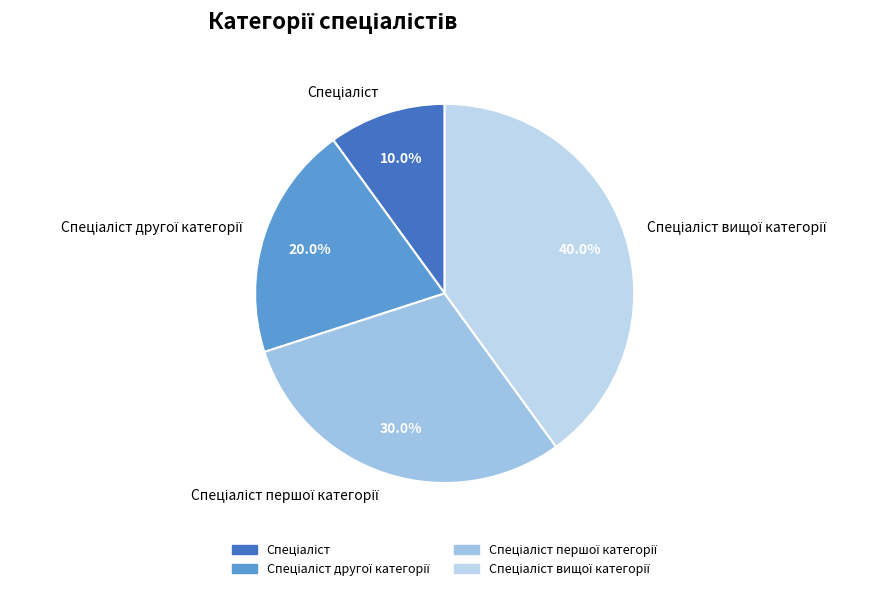

Is there any slice that represents more than half of the pie?

No